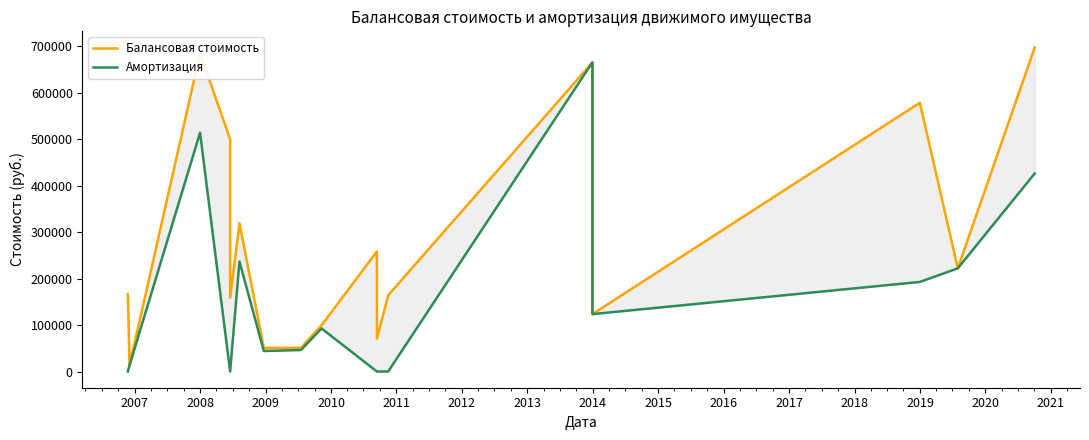

Which series has the largest total across all categories?

Балансовая стоимость